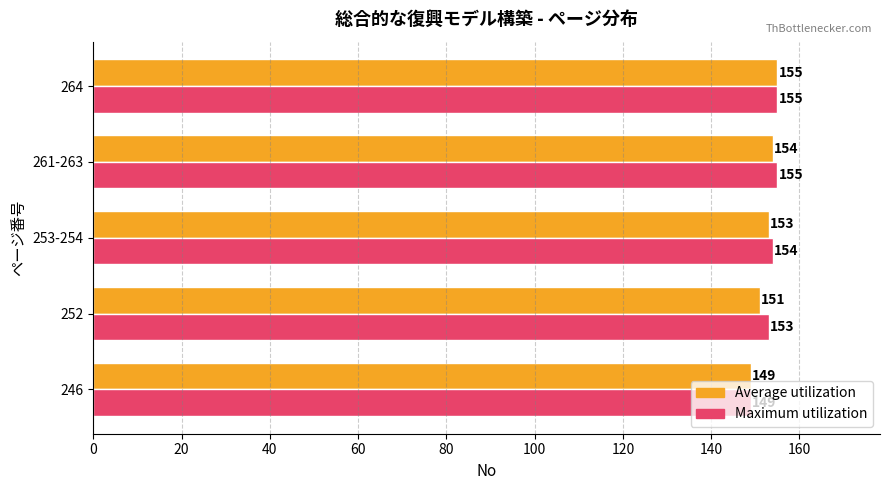

What is the difference between the maximum and minimum values in the Maximum utilization series?

6